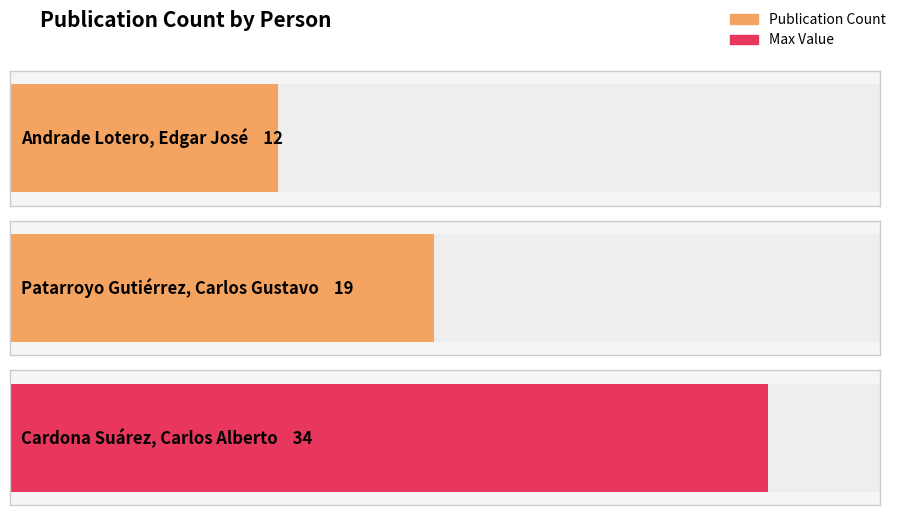

The chart shows a value of 12 at Andrade Lotero, Edgar José. True or false?

True